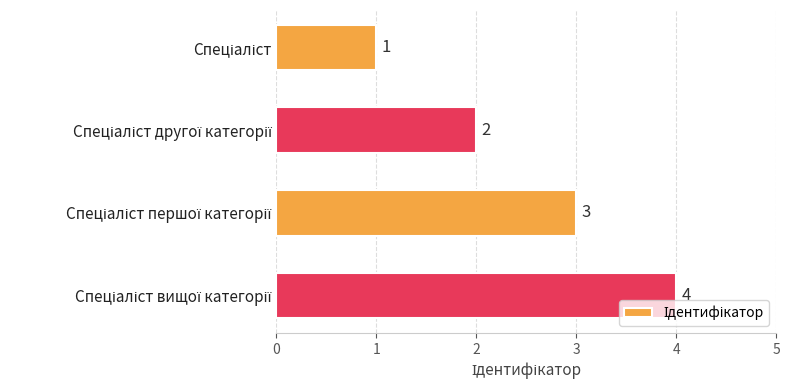

What is the value of the 3rd bar from the top?

3